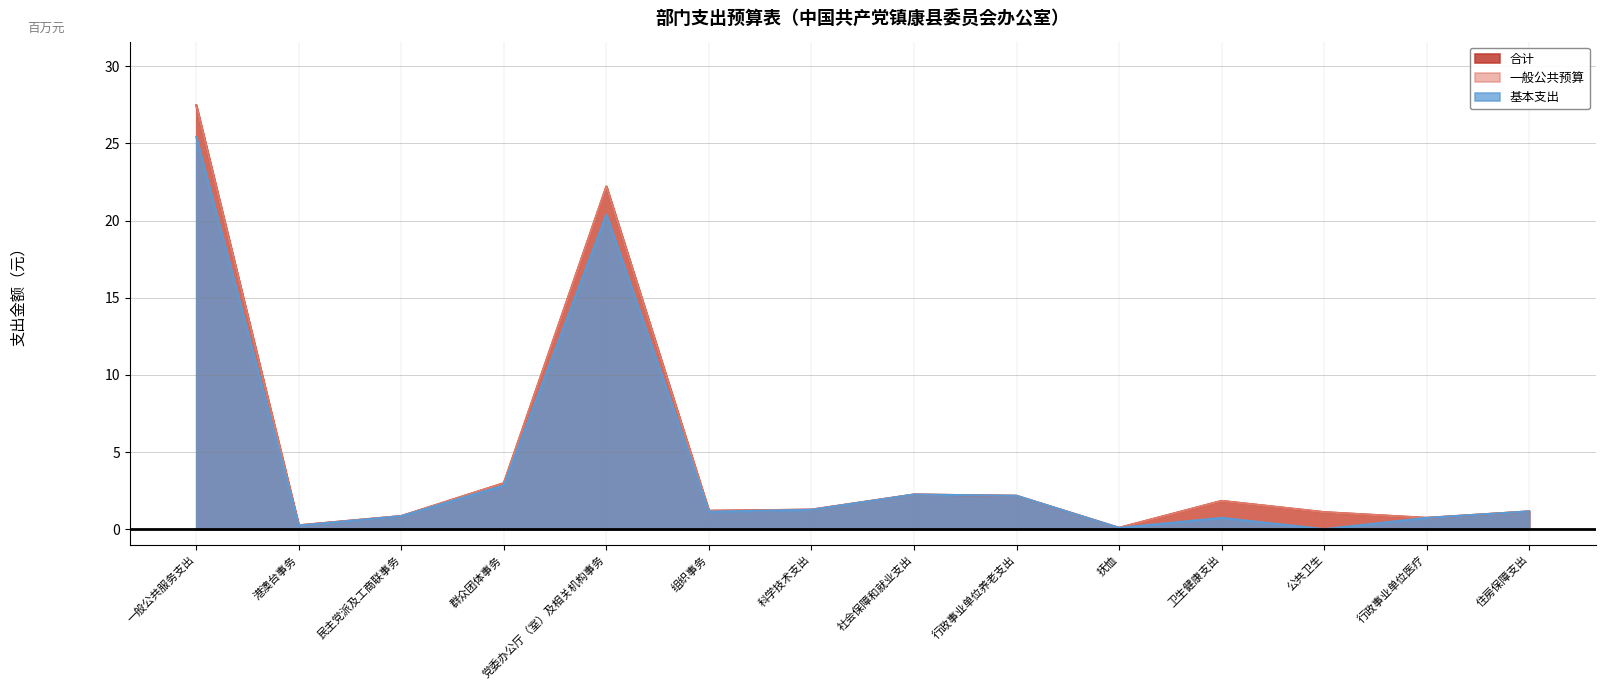

Reading left to right, list all the values displayed in this chart.

合计: 一般公共服务支出=27.5	港澳台事务=0.2	民主党派及工商联事务=0.8	群众团体事务=3.0	党委办公厅（室）及相关机构事务=22.2	组织事务=1.2	科学技术支出=1.3	社会保障和就业支出=2.2	行政事业单位养老支出=2.2	抚恤=0.1	卫生健康支出=1.8	公共卫生=1.1	行政事业单位医疗=0.7	住房保障支出=1.1
一般公共预算: 一般公共服务支出=27.5	港澳台事务=0.2	民主党派及工商联事务=0.8	群众团体事务=3.0	党委办公厅（室）及相关机构事务=22.2	组织事务=1.2	科学技术支出=1.3	社会保障和就业支出=2.2	行政事业单位养老支出=2.2	抚恤=0.1	卫生健康支出=1.8	公共卫生=1.1	行政事业单位医疗=0.7	住房保障支出=1.1
基本支出: 一般公共服务支出=25.4	港澳台事务=0.2	民主党派及工商联事务=0.8	群众团体事务=2.8	党委办公厅（室）及相关机构事务=20.4	组织事务=1.1	科学技术支出=1.3	社会保障和就业支出=2.2	行政事业单位养老支出=2.2	抚恤=0.1	卫生健康支出=0.7	公共卫生=0.0	行政事业单位医疗=0.7	住房保障支出=1.1